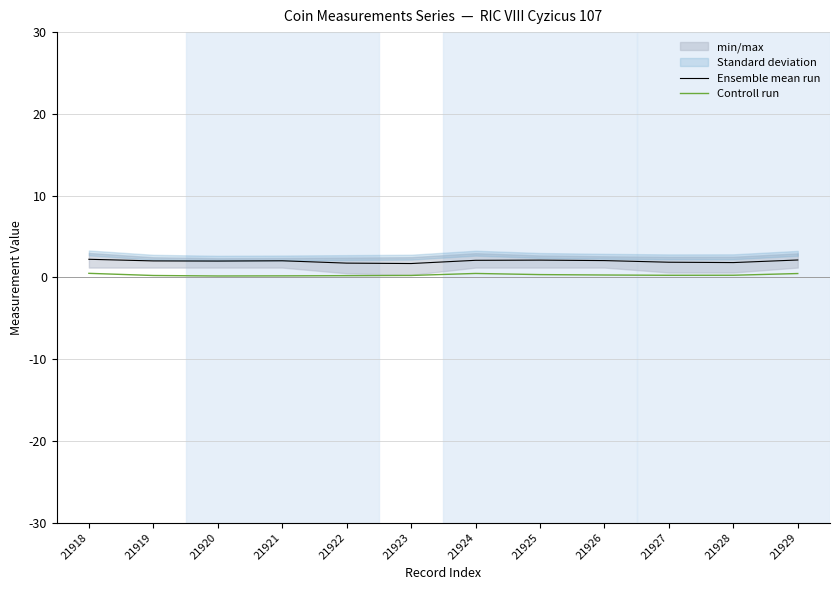

True or false: Controll run and Ensemble mean run intersect in this chart.

False